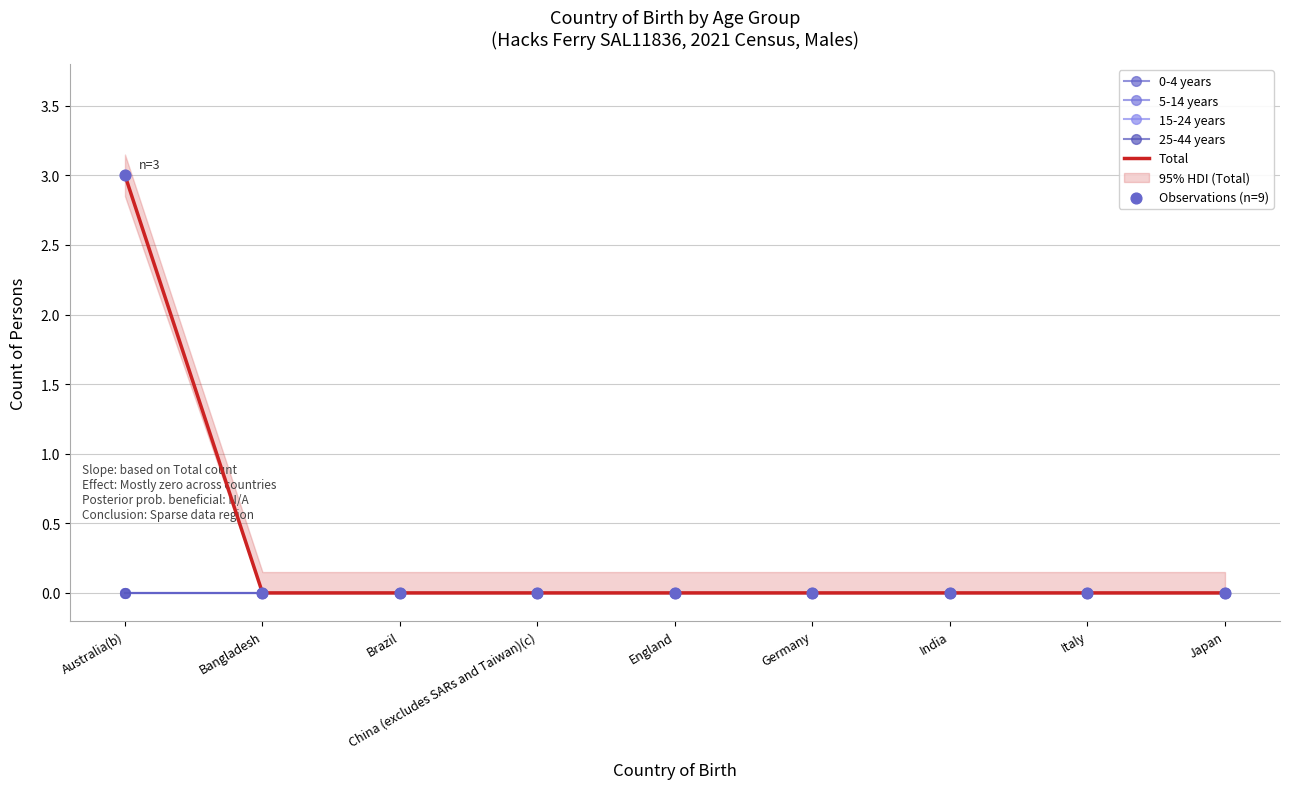

Which series has the widest spread of Y values?

Total